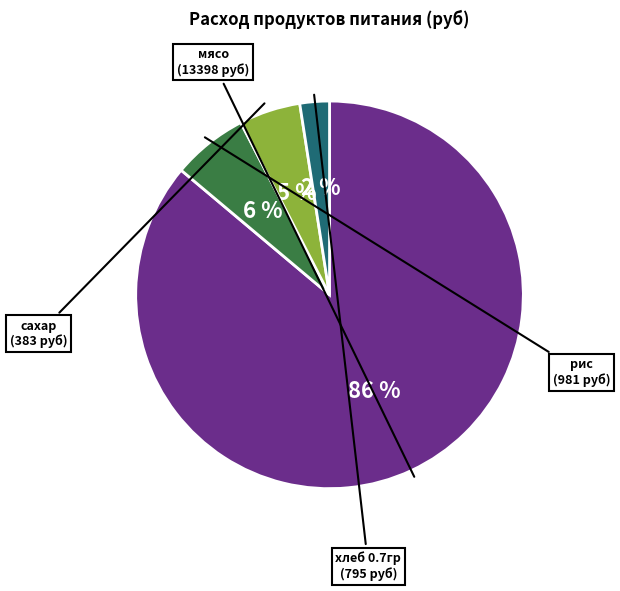

Is there a majority slice in this chart?

Yes